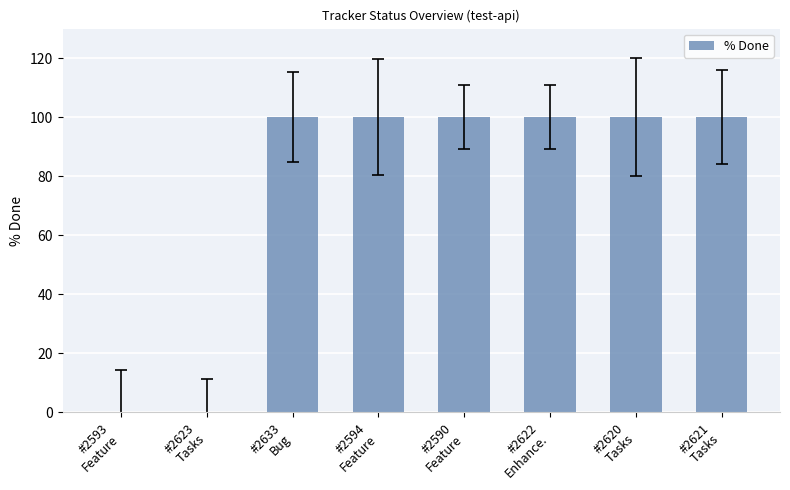

What is the maximum value shown in the chart?

100